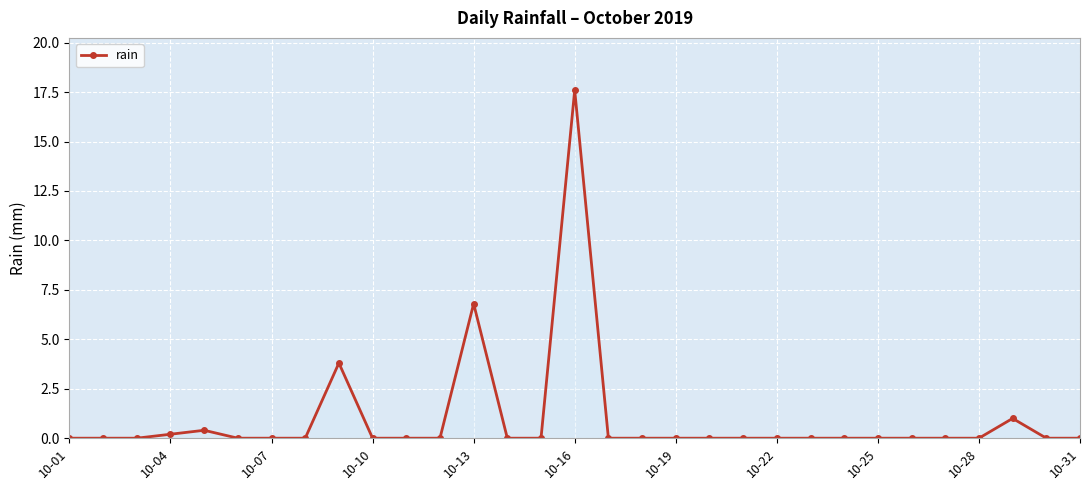

What is the difference between the maximum and minimum values?

17.6